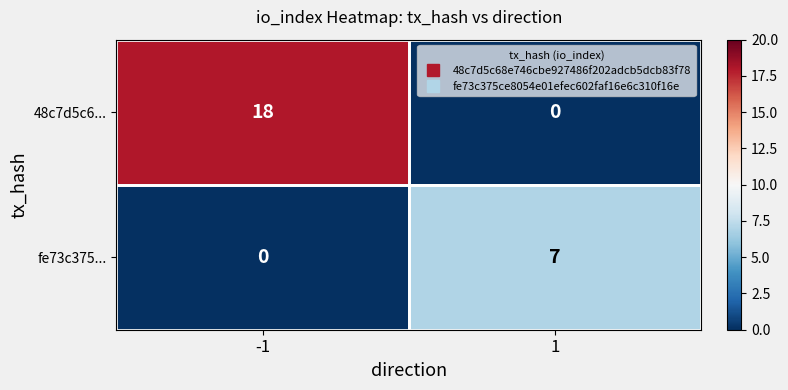

The 48c7d5c6... series shows 18 at -1. True or false?

True